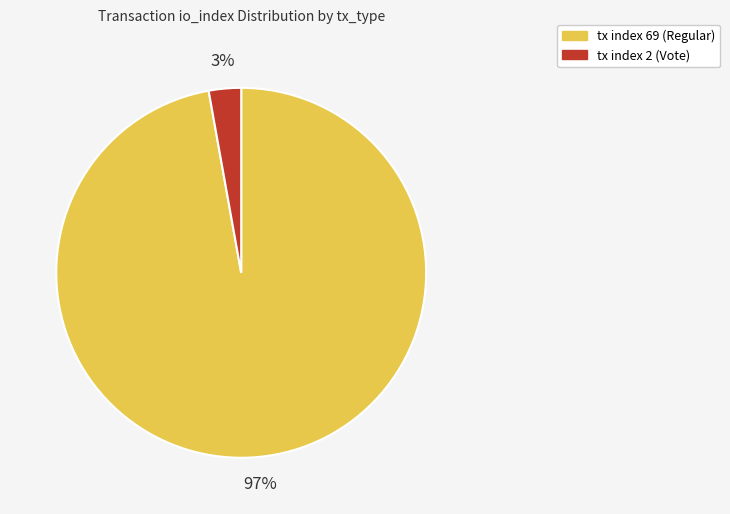

Is there a majority slice in this chart?

Yes